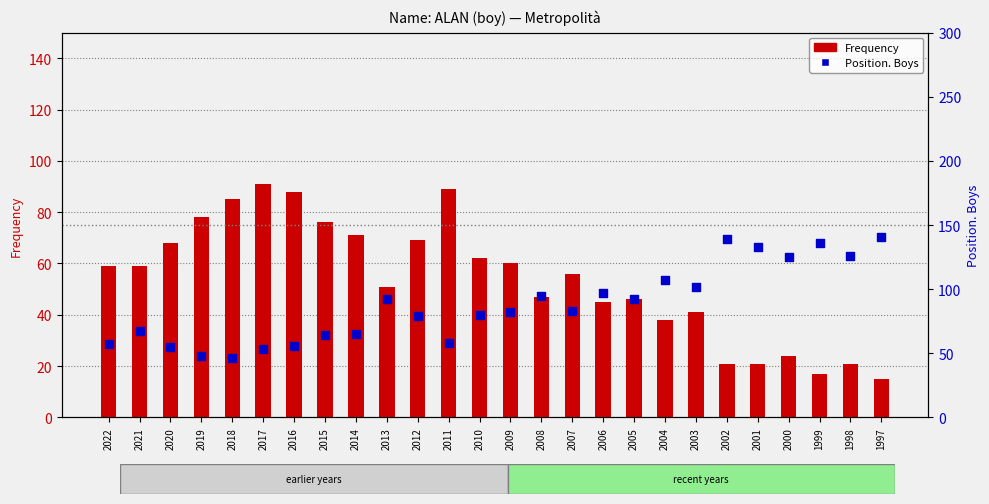

At how many categories does at least one series exceed 127?

4